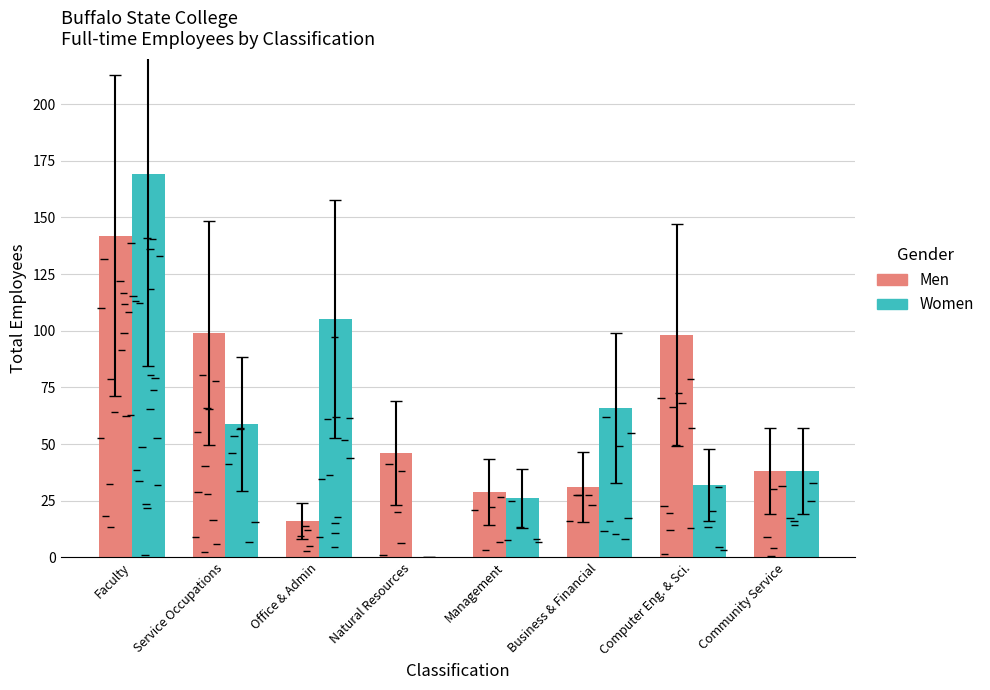

Reading left to right, transcribe all the data shown in this chart.

Men: 142	99	16	46	29	31	98	38
Women: 169	59	105	0	26	66	32	38